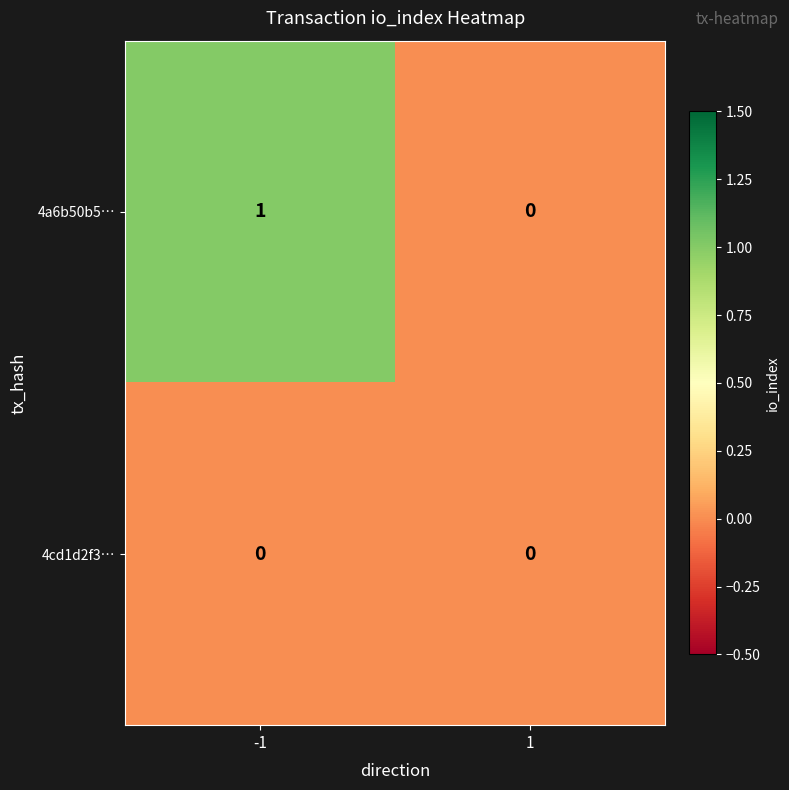

At -1, list the series in order from smallest to largest.

4cd1d2f3…, 4a6b50b5…